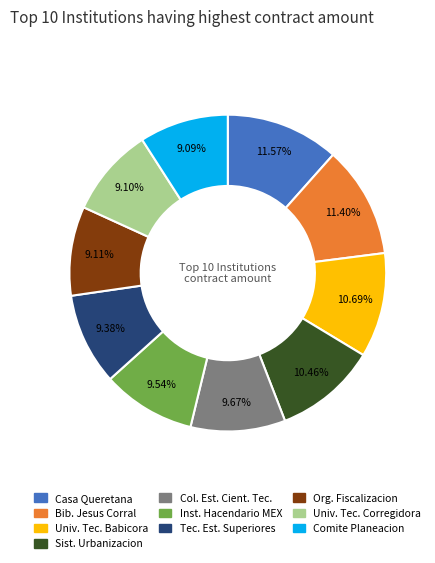

Between Sist. Urbanizacion and Univ. Tec. Corregidora, which is larger?

Sist. Urbanizacion